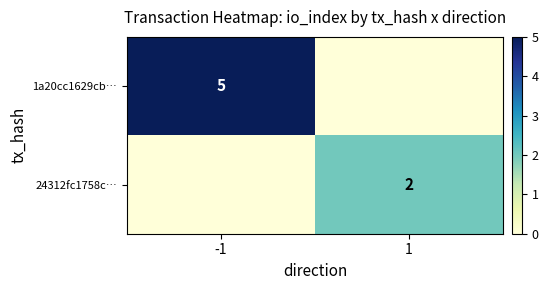

True or false: 1a20cc1629cb… has a value of 5 at -1.

True